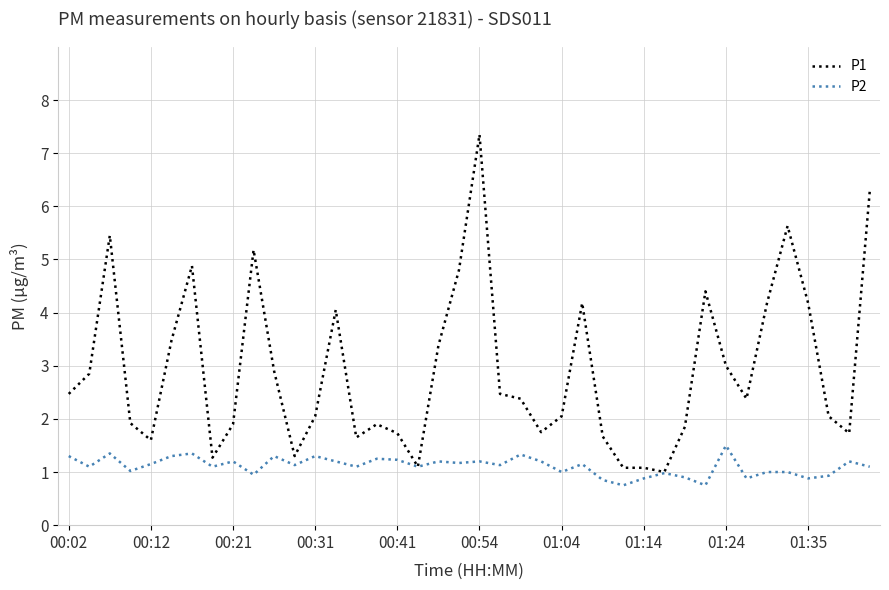

What is the average value of the P1 series?

2.9